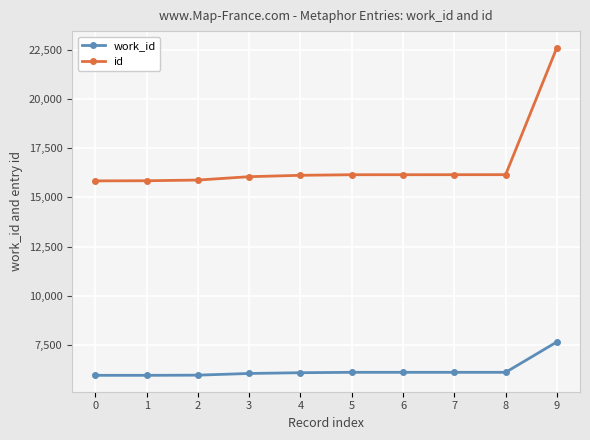

What is the value of the work_id point at the 1st from the left?

5960